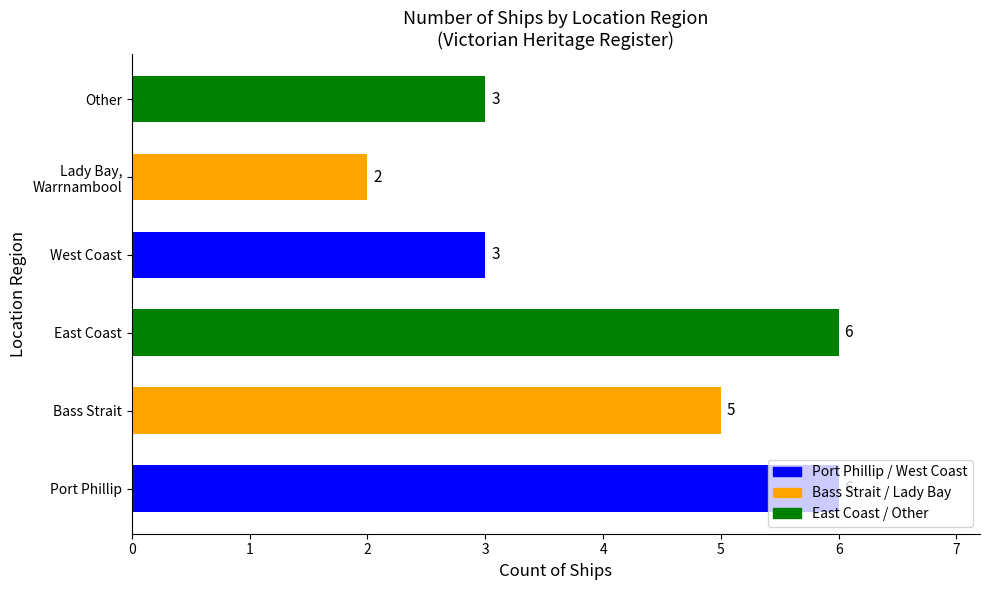

What value does the data have at West Coast?

3